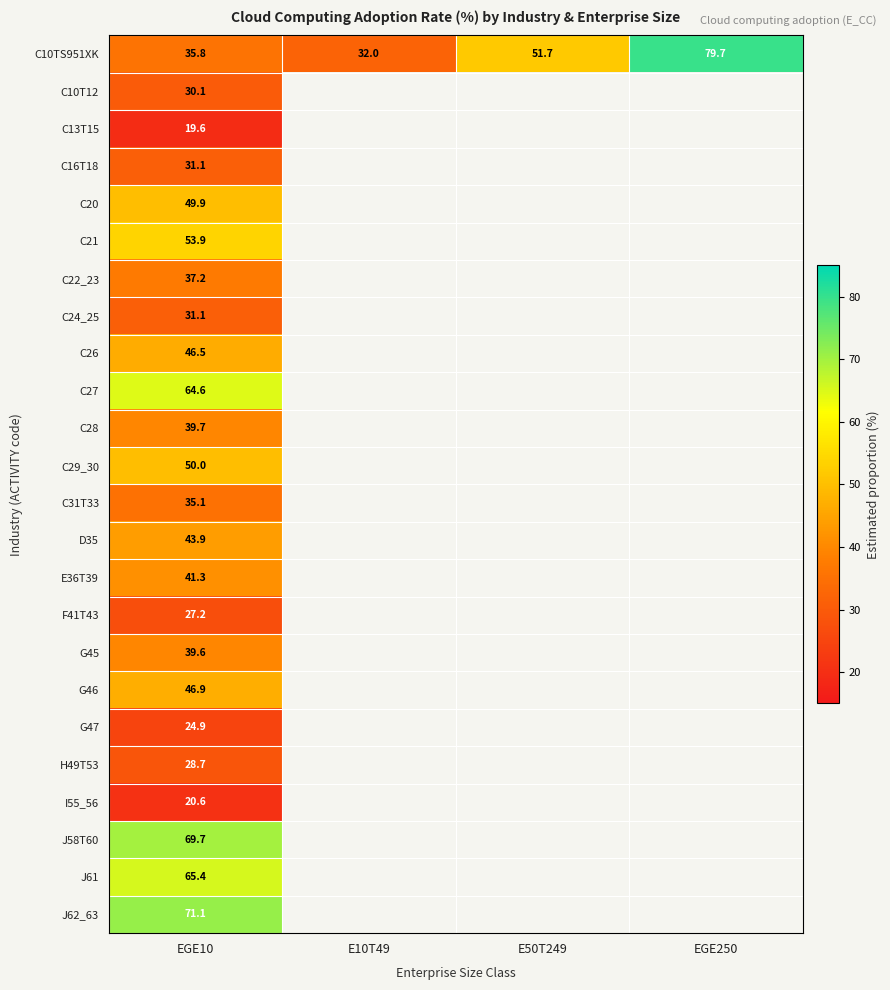

The value of C10T12 at EGE10 is 30.1. True or false?

True